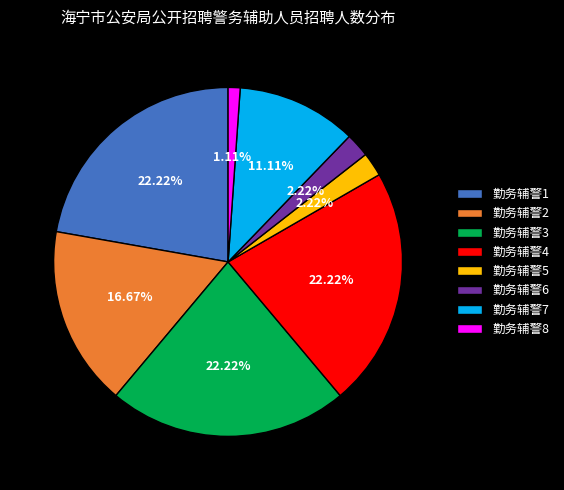

To the nearest percent, what percentage of the pie is 勤务辅警4?

22%